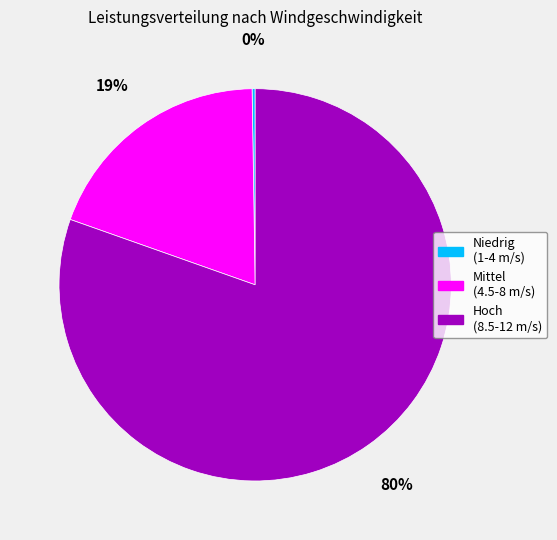

To the nearest percent, what is the average slice percentage?

33%